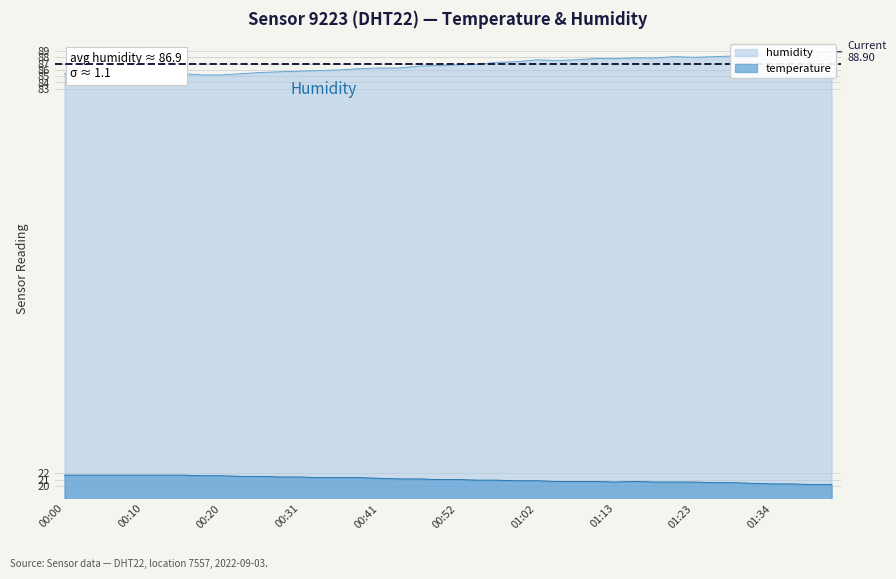

What is the total value across all series at 00:28?

107.1